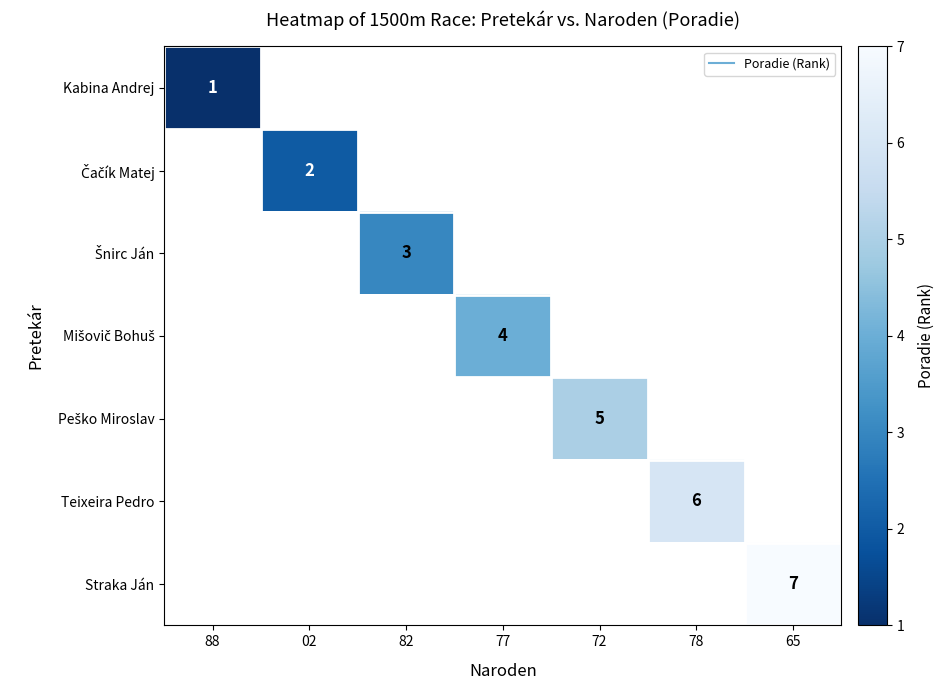

Which category has the lowest value across all series?

88